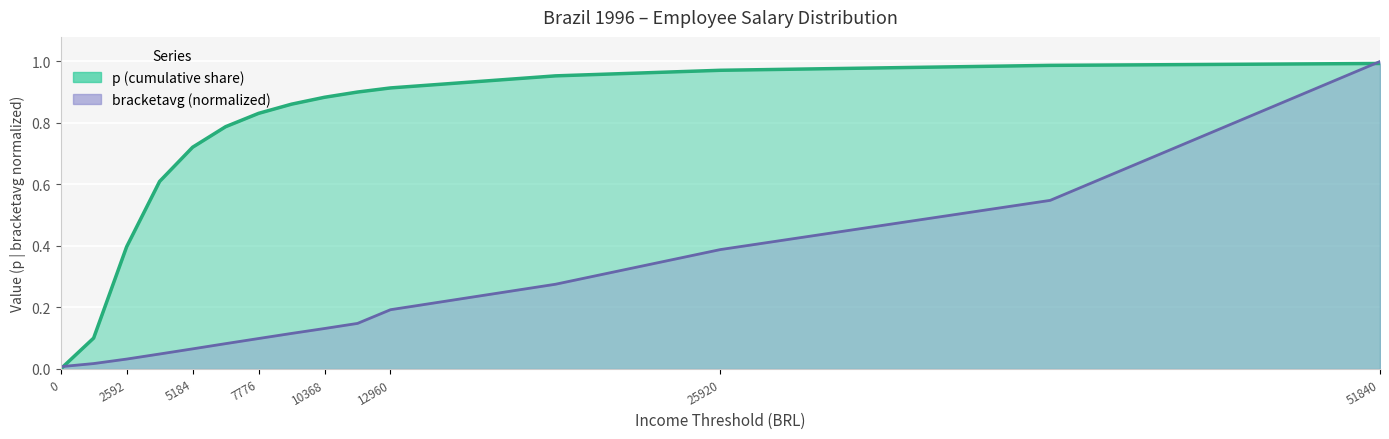

The bracketavg series shows 0.1 at 6480. True or false?

True